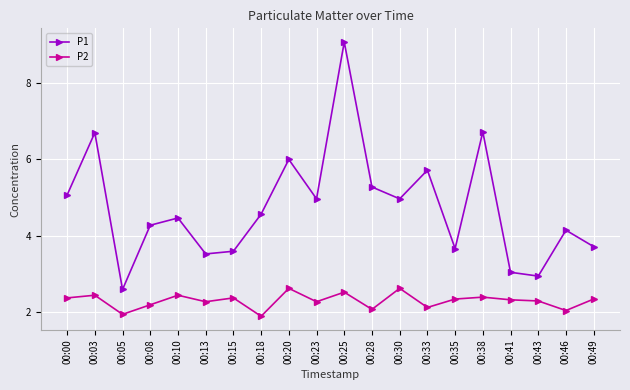

Is it true that P2 equals 3.3 at 00:41?

False